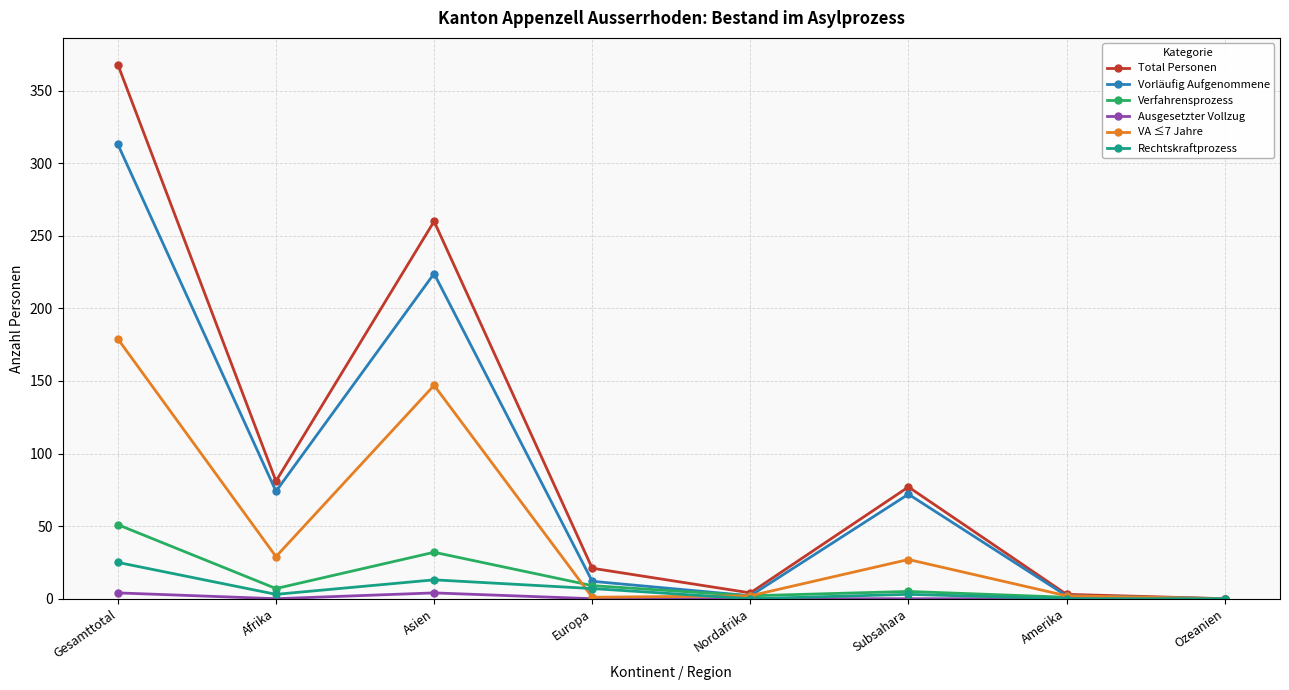

The VA ≤7 Jahre series shows 40 at Gesamttotal. True or false?

False